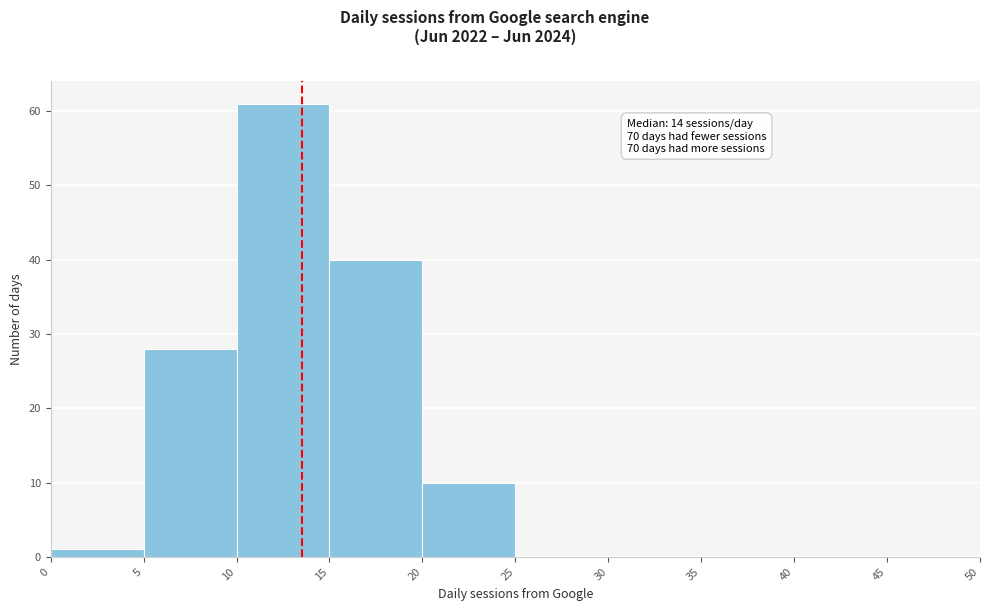

Which range on the x-axis has the tallest bar?

10 to 15